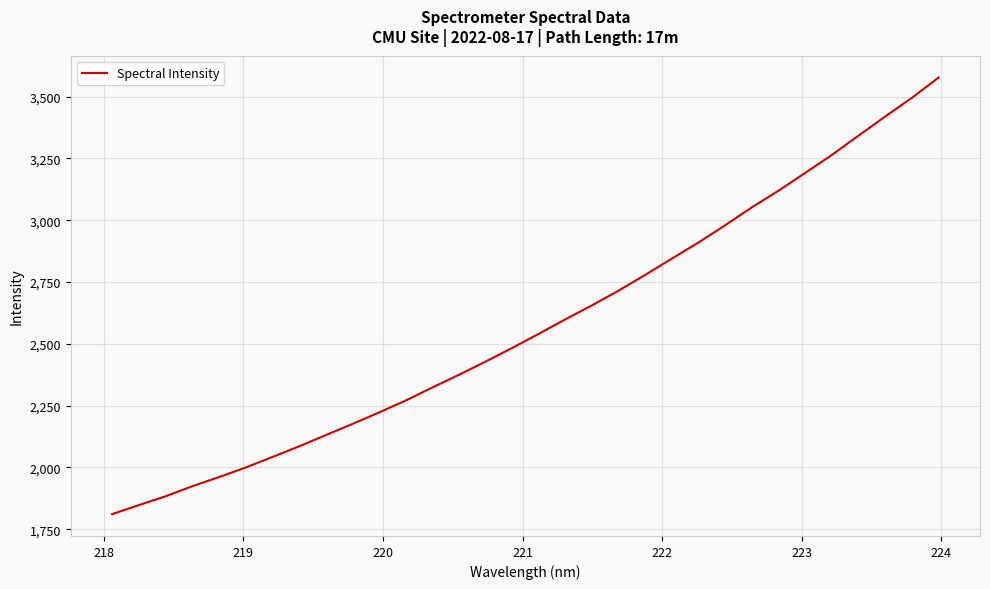

What is the minimum value shown in the chart?

1811.1